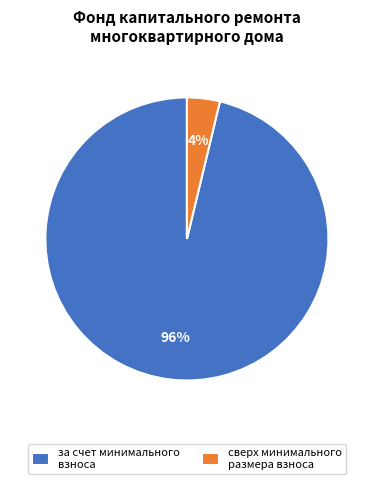

To the nearest percent, what is the average slice percentage?

50%